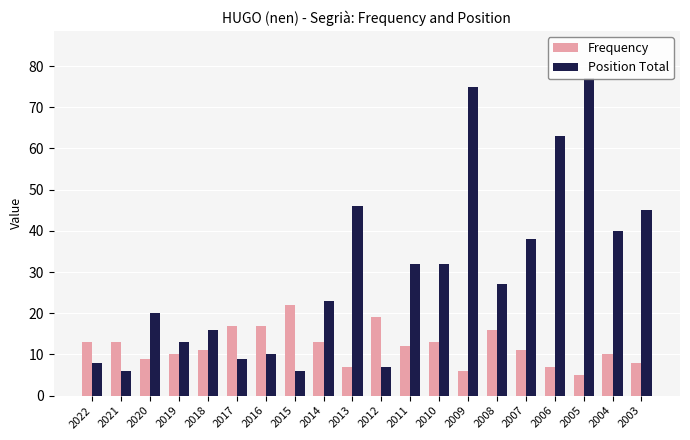

What is the difference between the Position Total values at 2004 and 2018?

24